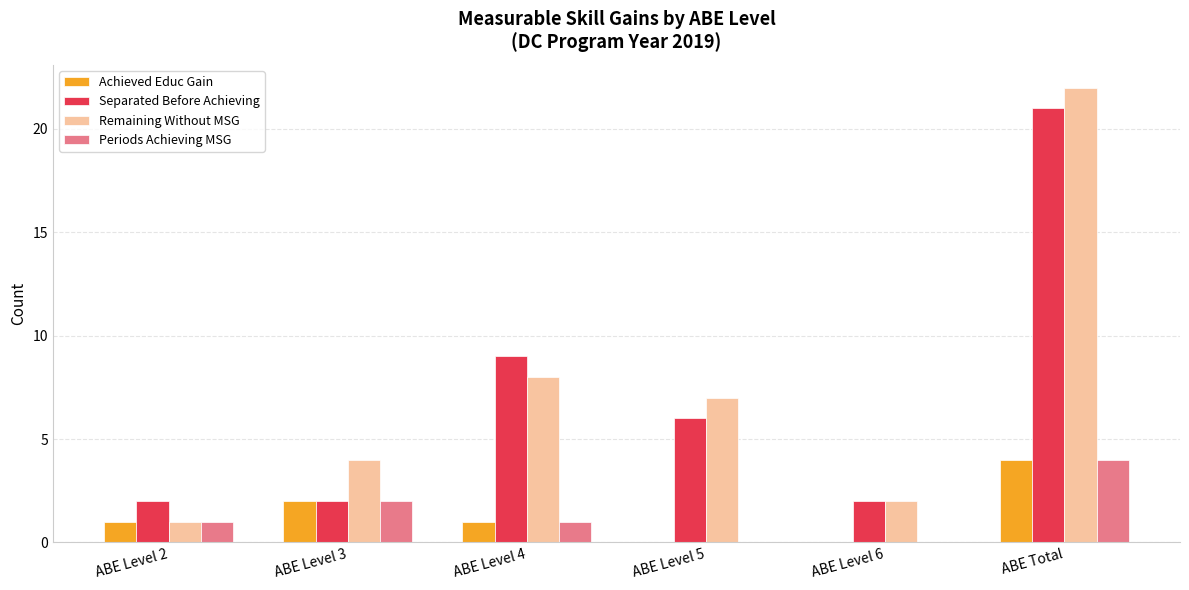

Between ABE Level 4 and ABE Level 5, which series saw the biggest shift?

Separated Before Achieving